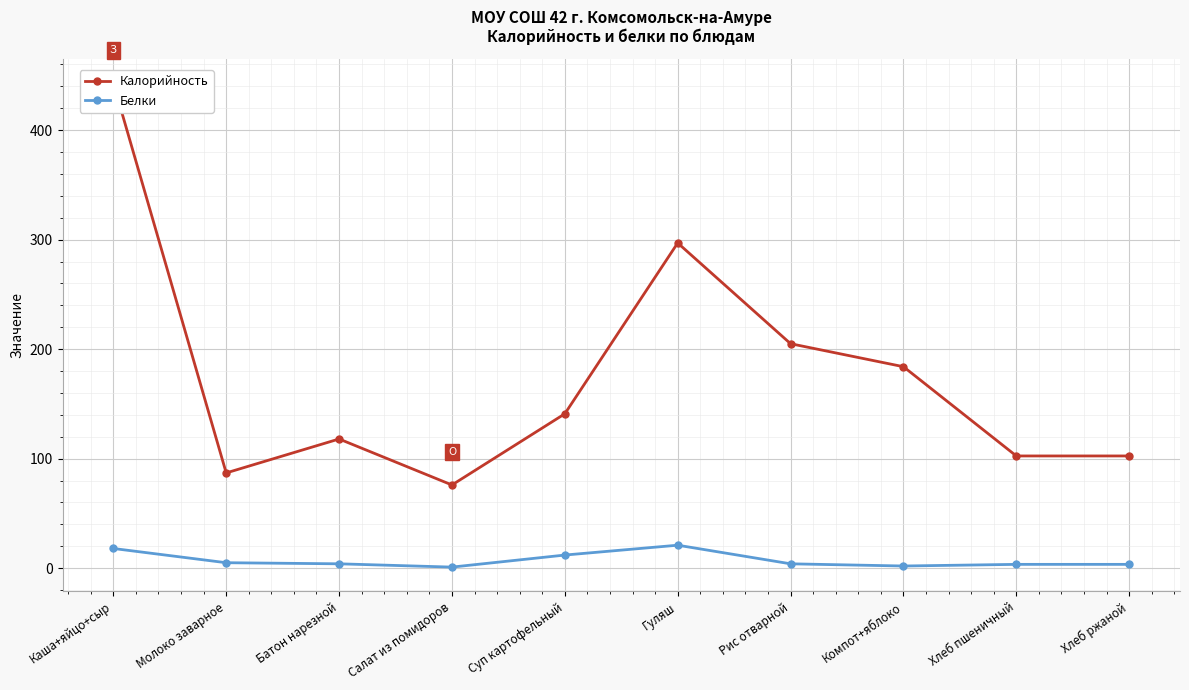

What is the total value across all series at Батон нарезной?

122.0